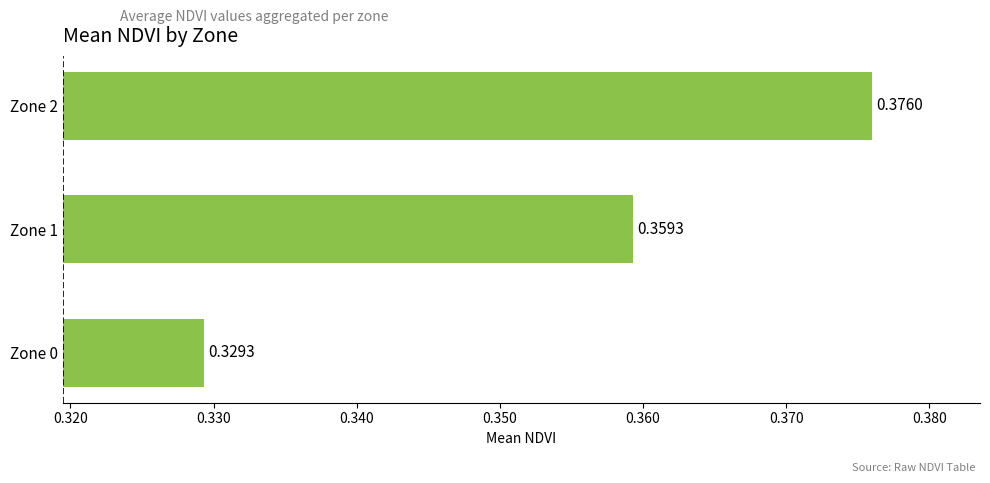

Does the chart contain stacked bars?

No